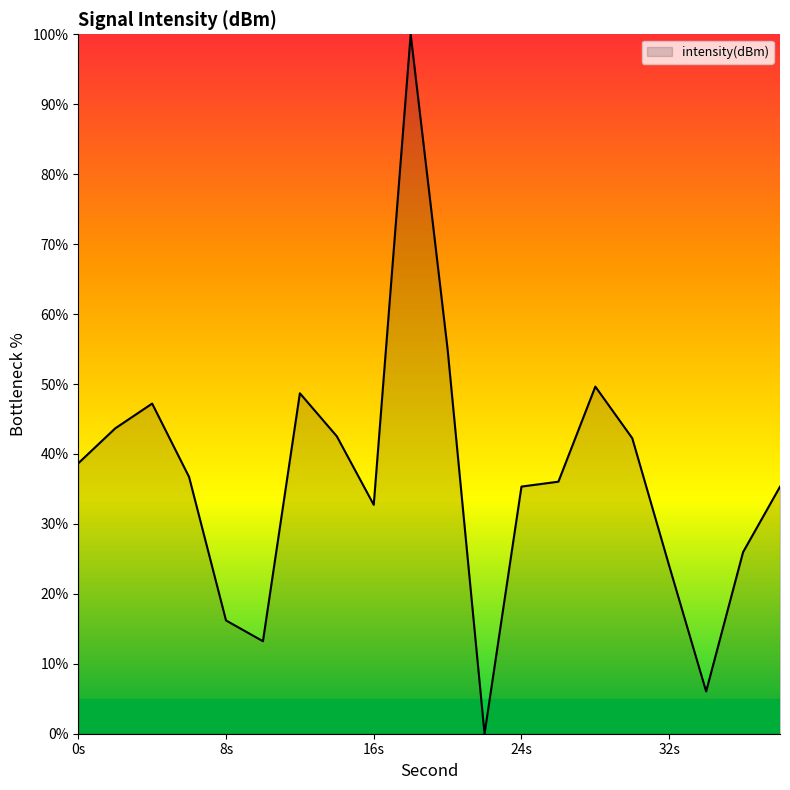

What is the greatest value displayed?

100.0